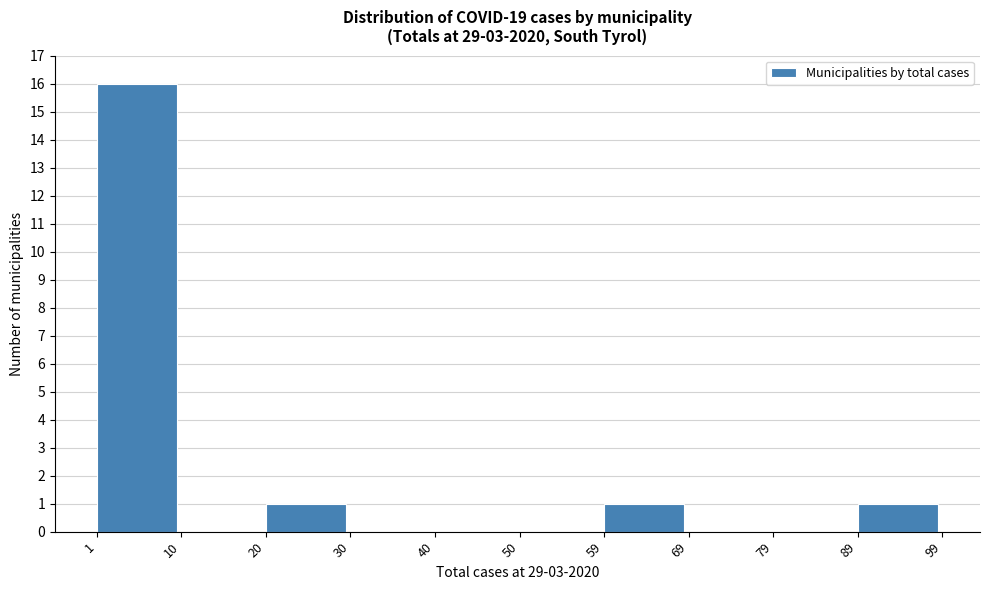

Reading left to right, transcribe this chart: for each bar, give the range it covers on the x-axis and its height. The values are not printed on the chart, so give them approximately, as read against the axis.

1 to 10: 16
10 to 20: 0
20 to 30: 1
30 to 40: 0
40 to 50: 0
50 to 59: 0
59 to 69: 1
69 to 79: 0
79 to 89: 0
89 to 99: 1